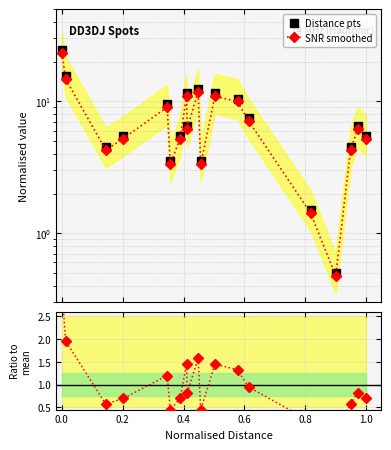

True or false: SNR smoothed has more than 1 points higher than both neighbors.

True